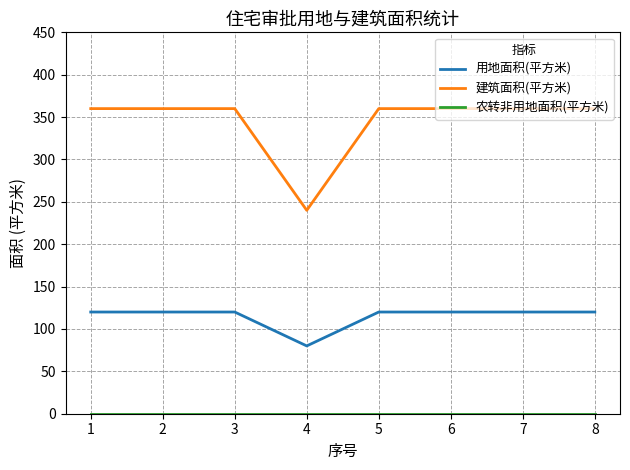

Which series has the largest total across all categories?

建筑面积(平方米)